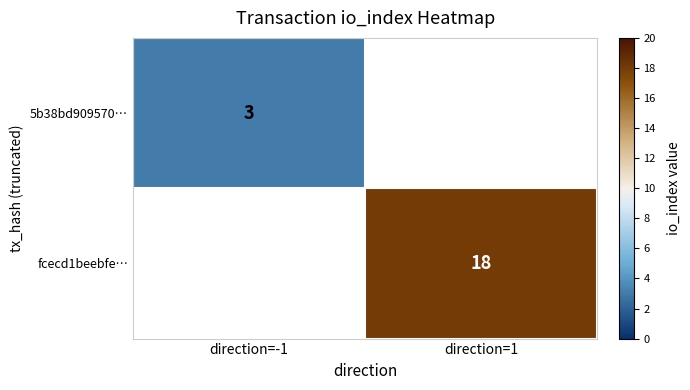

The 5b38bd909570… series shows 3 at direction=-1. True or false?

True